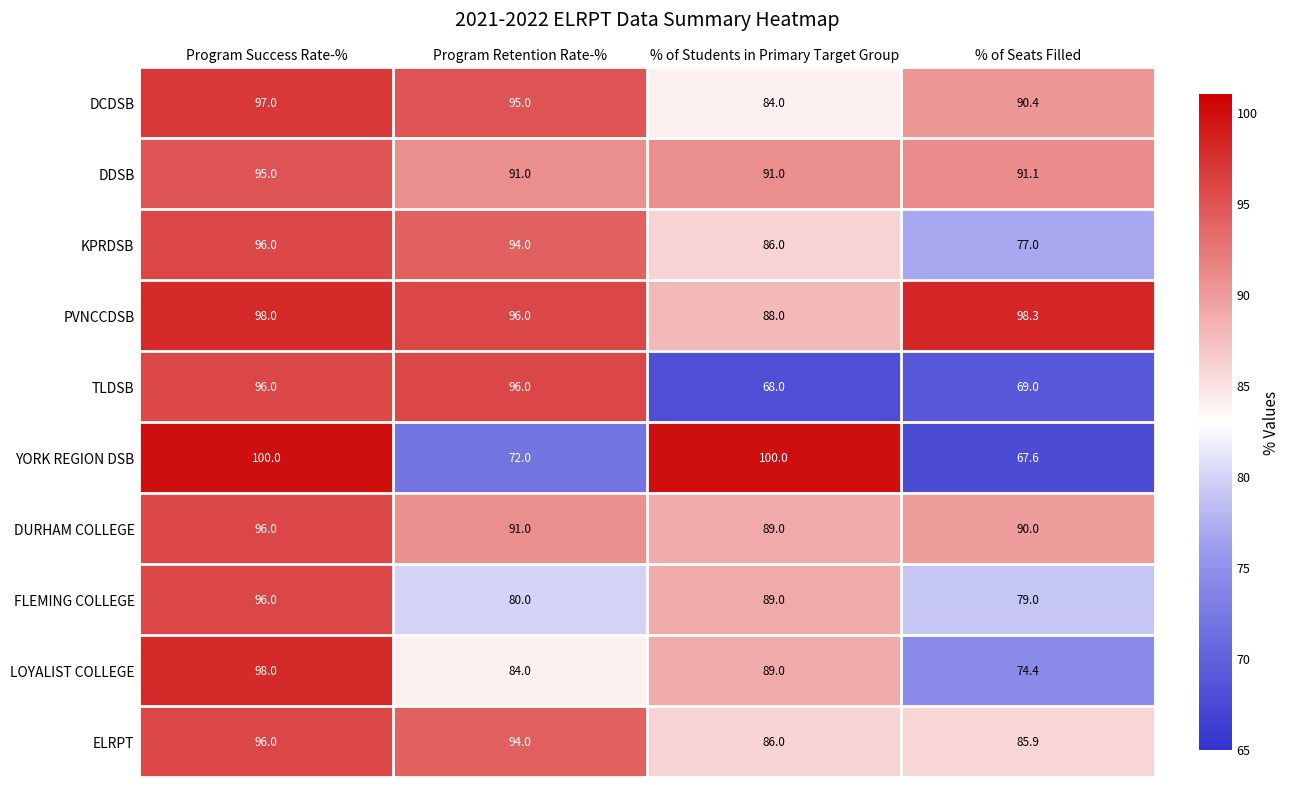

At which label does FLEMING COLLEGE first exceed 89?

Program Success Rate-%